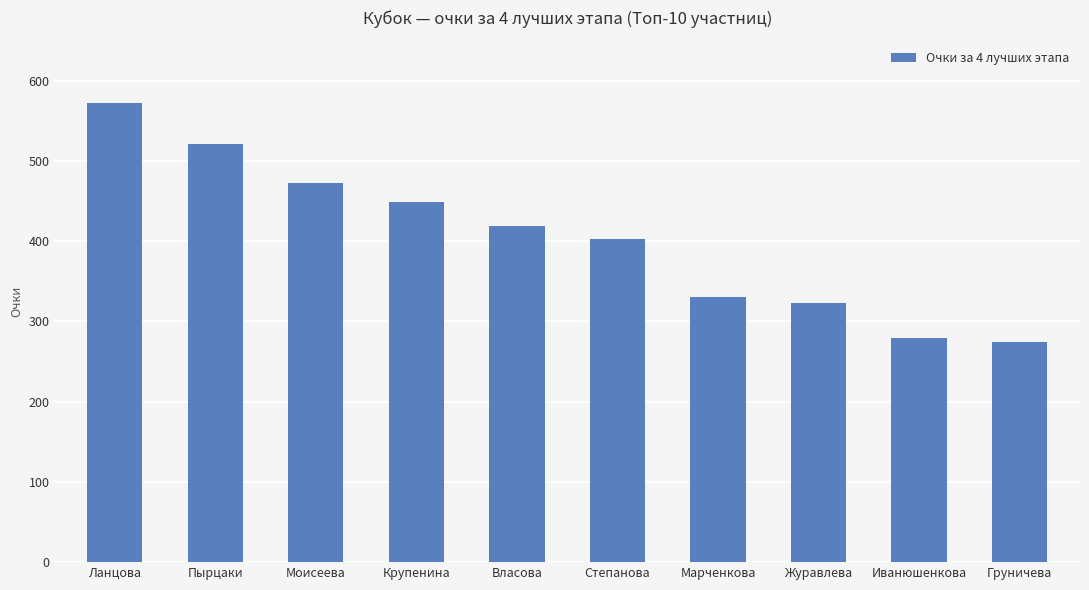

What is the minimum value shown in the chart?

274.1